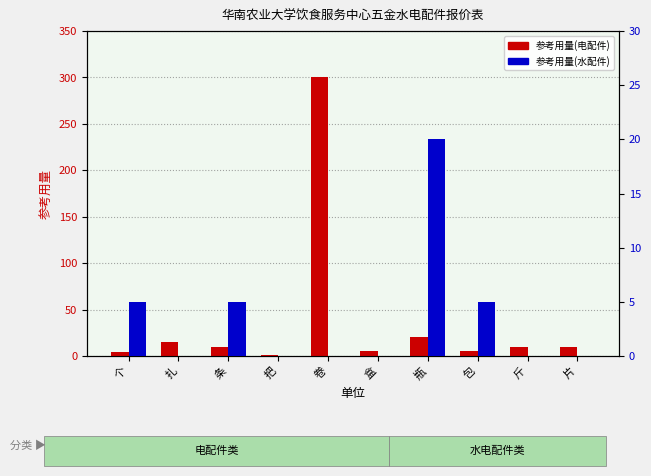

Does the chart contain stacked bars?

No